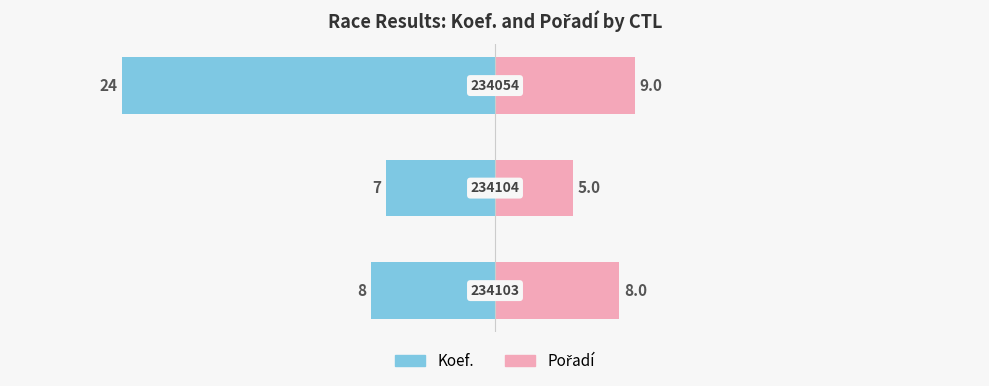

Reading left to right, transcribe all the data shown in this chart.

Koef.: -8	-7	-24
Pořadí: 8	5	9